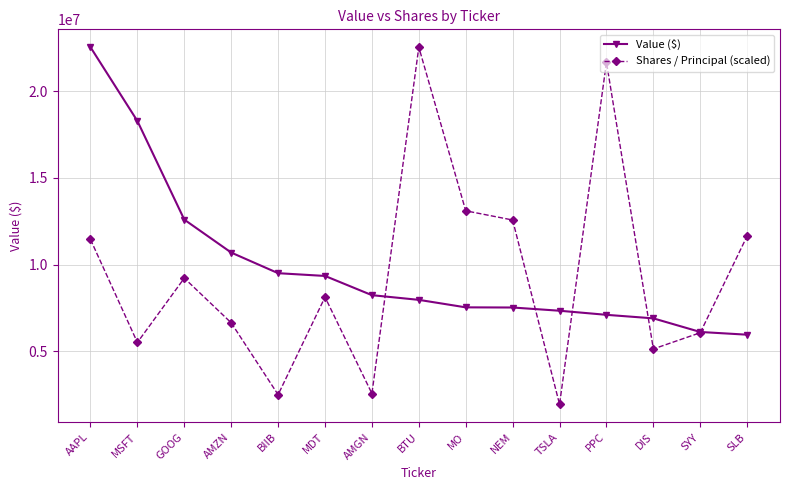

How many values in the Value ($) series are below 7964000?

7